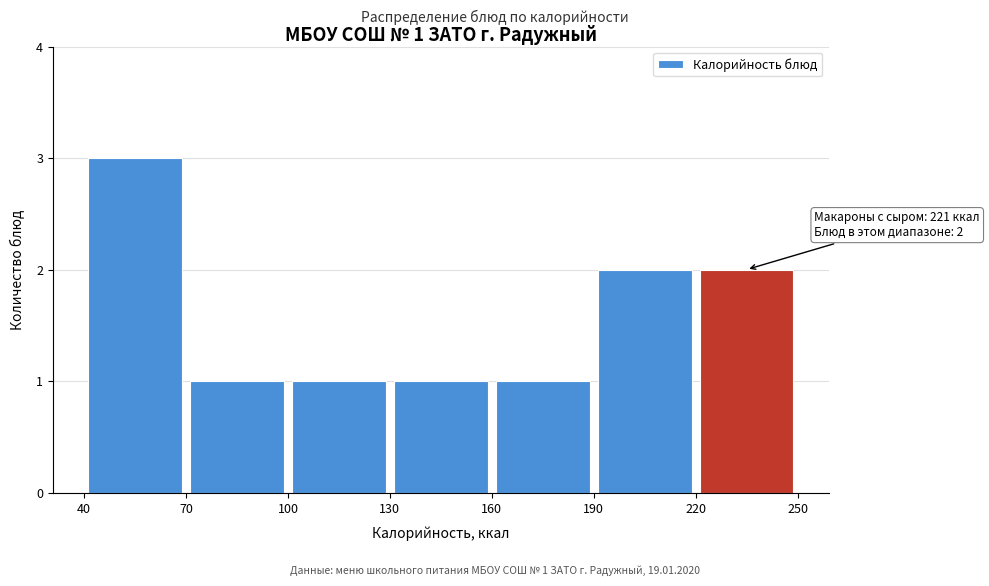

Over which range of the x-axis is the bar tallest?

40 to 70